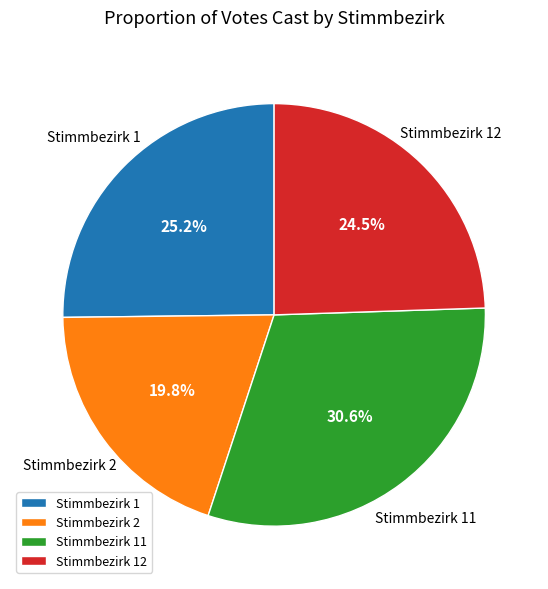

How much of the chart is everything except Stimmbezirk 11?

69.4%